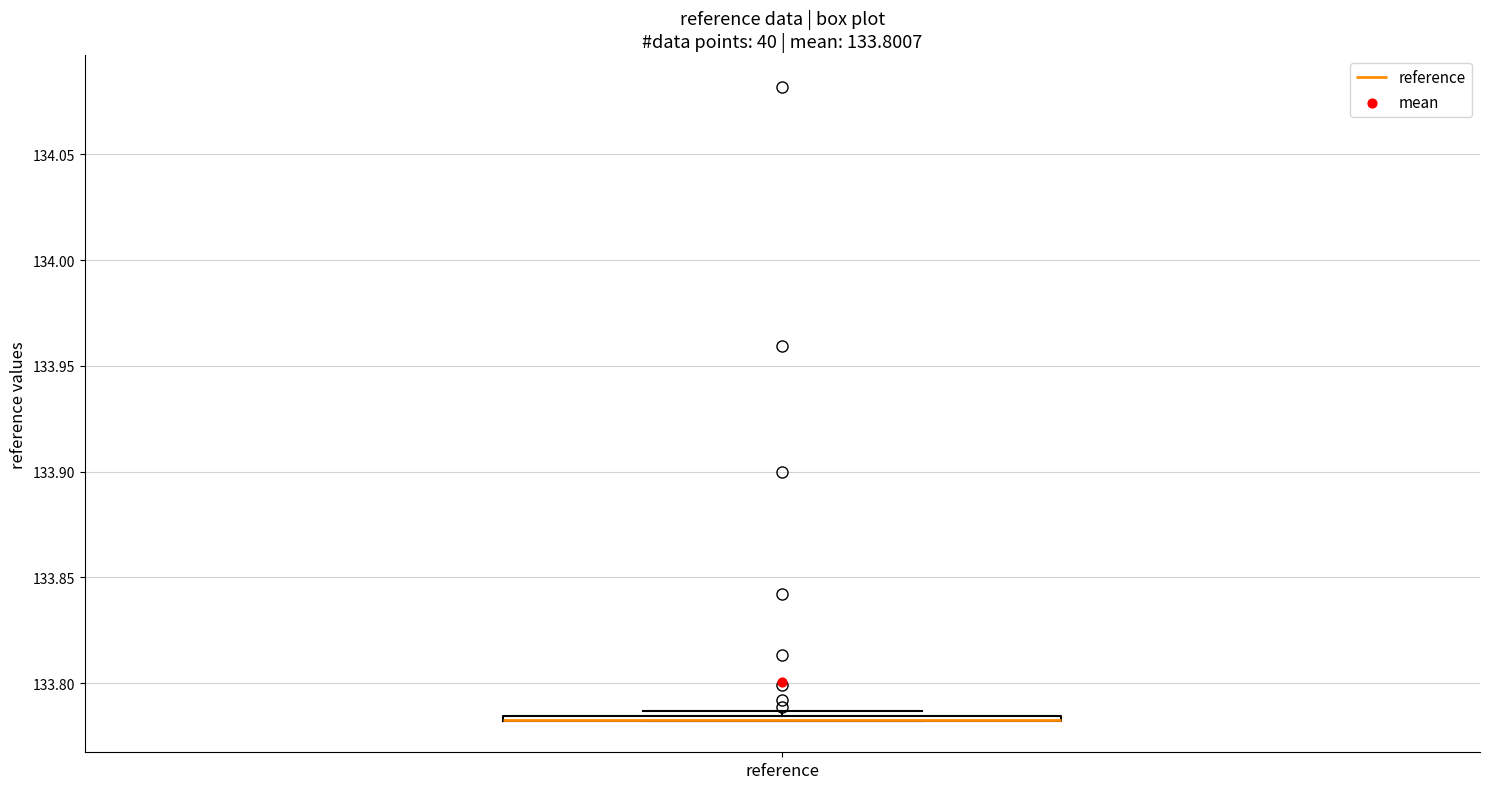

Where is the upper edge of the box for reference on the y-axis? The values are not printed on the chart, so give them approximately, as read against the axis.

133.785